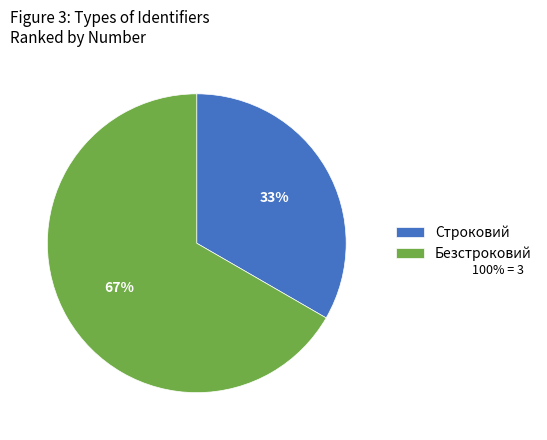

What is the ratio of the value at Строковий to the value at Безстроковий?

0.5